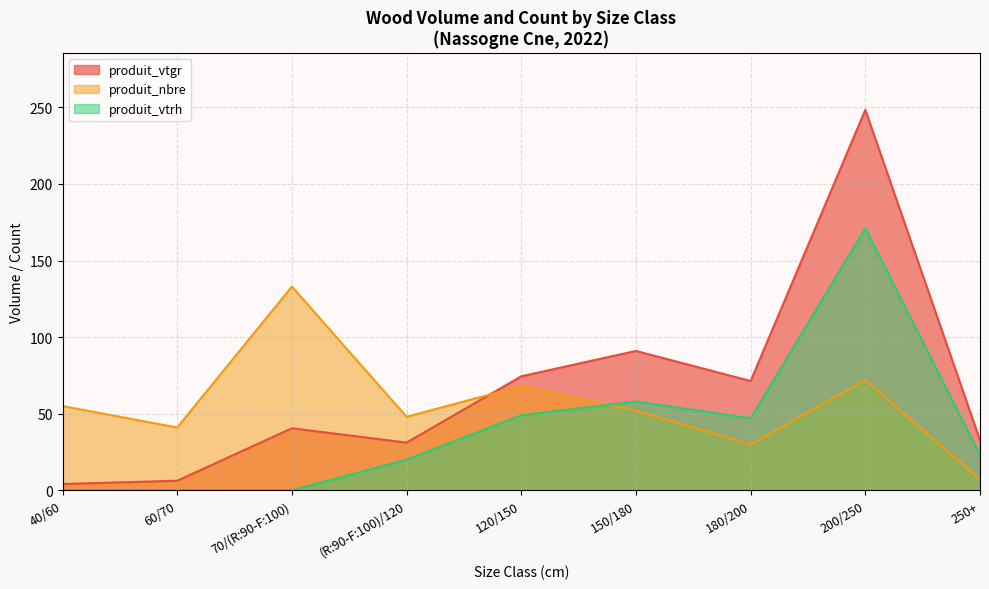

True or false: produit_vtrh has more than 1 interior local peaks.

True